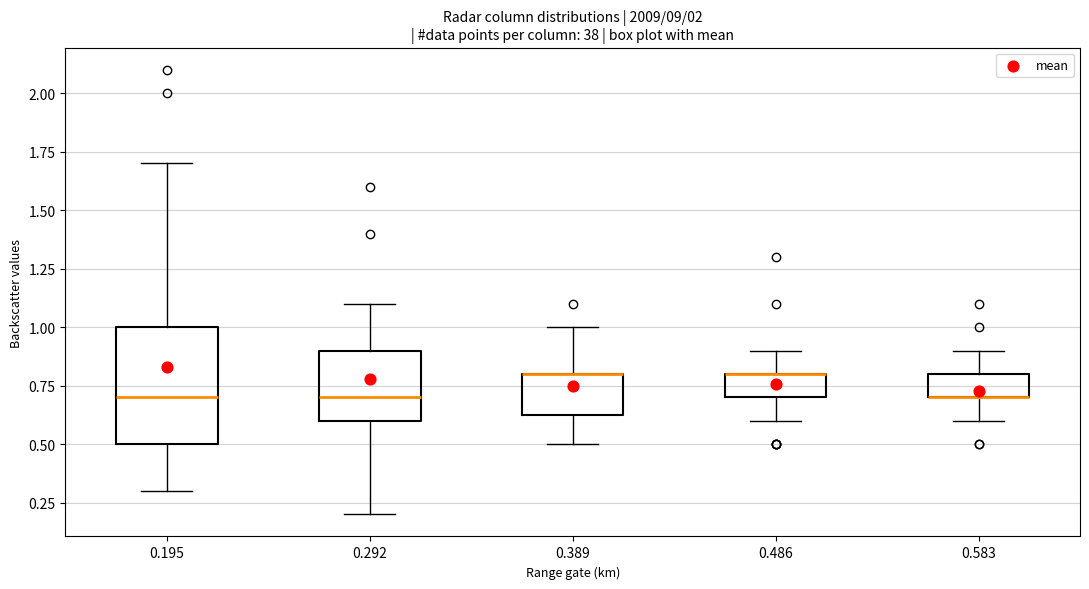

Where is the upper edge of the box at x = 0.486 on the y-axis? The values are not printed on the chart, so give them approximately, as read against the axis.

0.80